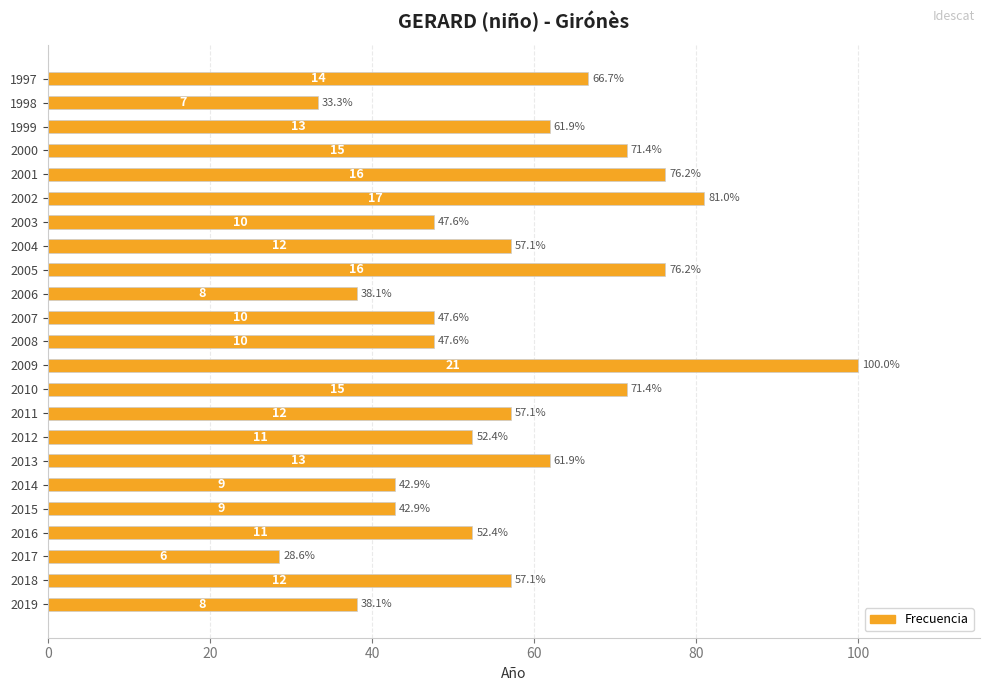

The chart shows a value of 22.9 at 2002. True or false?

False